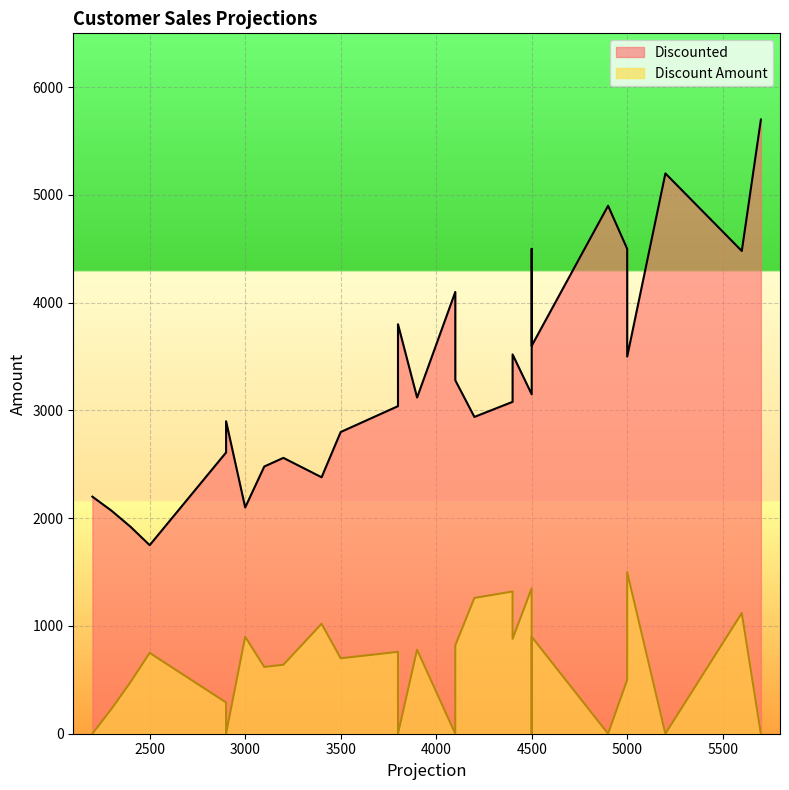

What are all the series names shown in the legend?

Discounted, Discount Amount